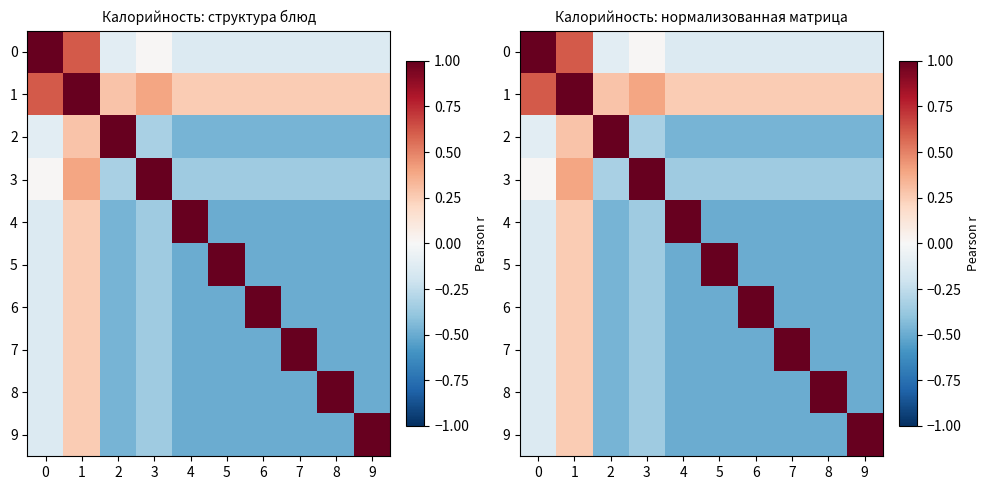

Rank the categories by 0 value from highest to lowest.

0, 1, 3, 2, 4, 5, 6, 7, 8, 9